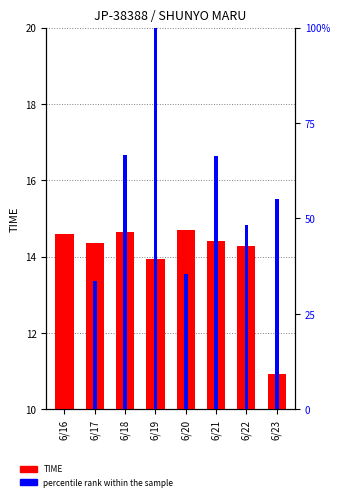

How many groups of bars are there?

8